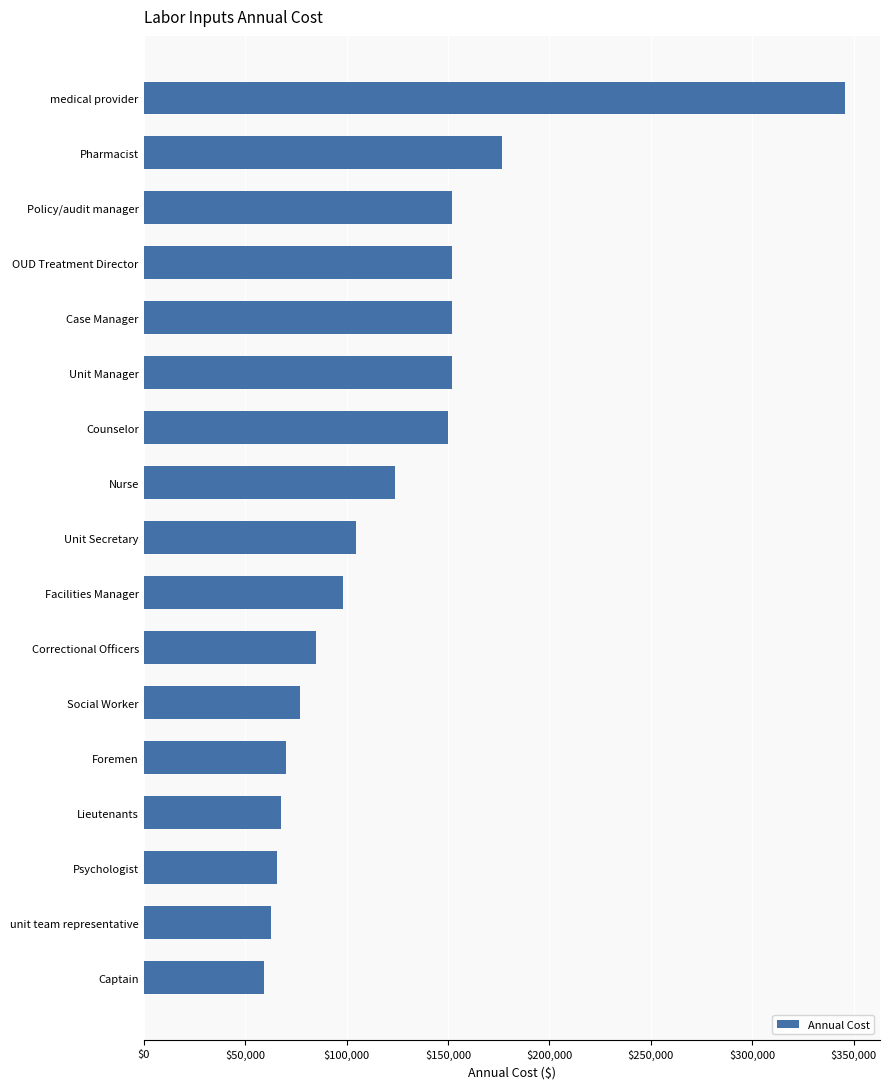

At which category does the chart reach its peak across all series?

medical provider